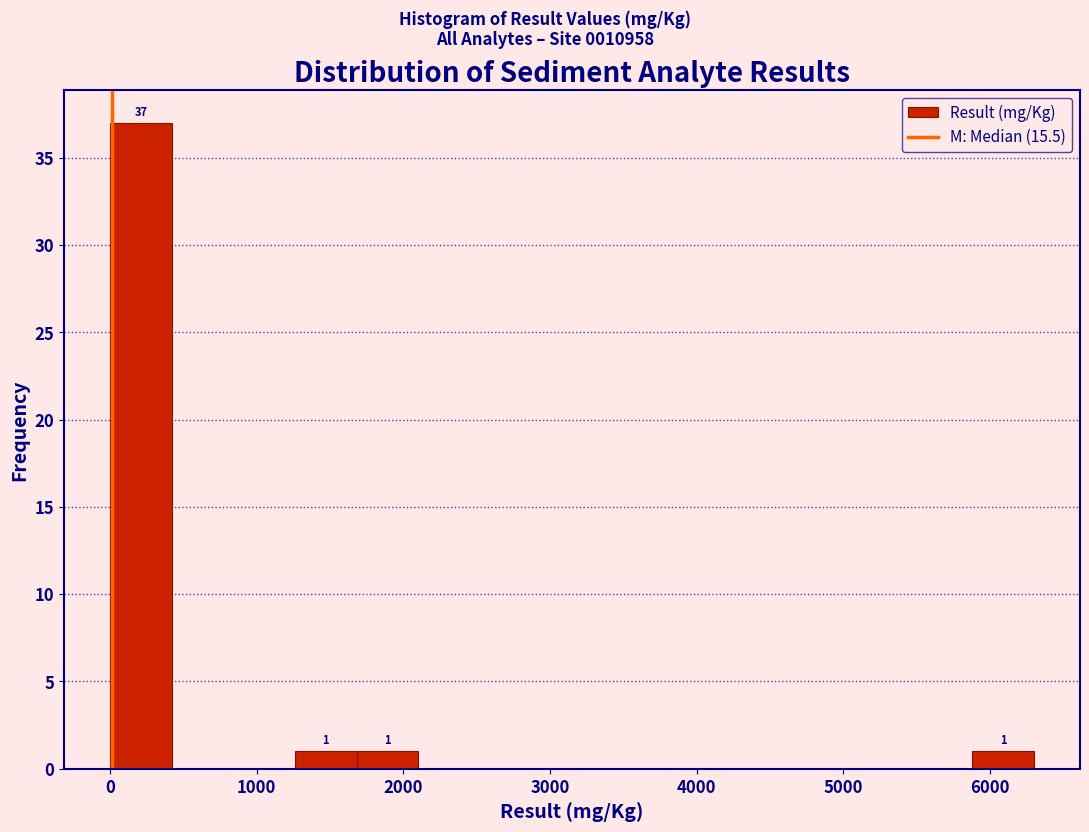

Over which range of the x-axis is the bar tallest?

0 to 400